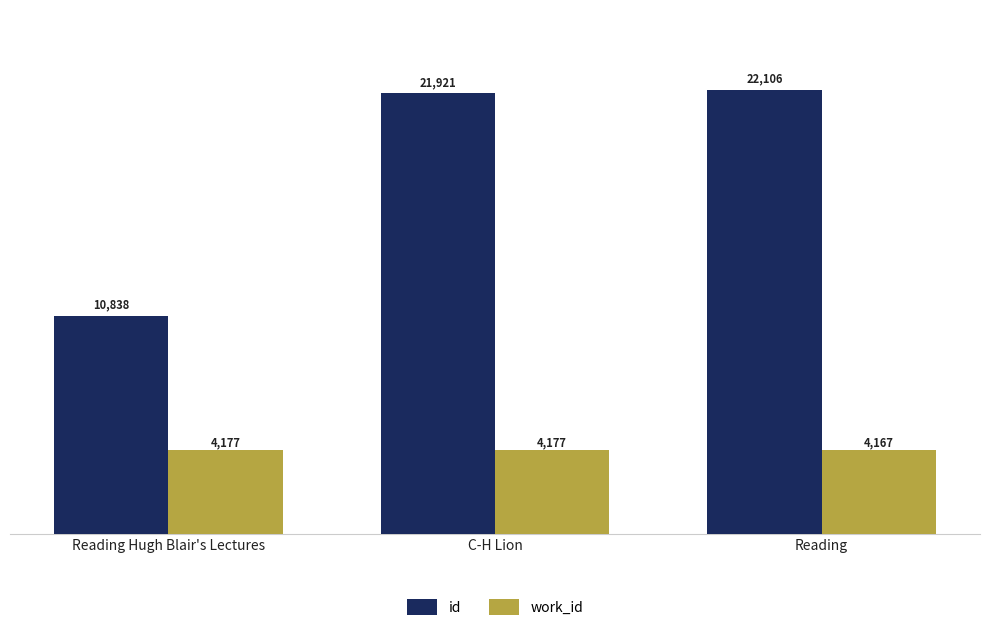

What is the lowest value of the id series?

10838